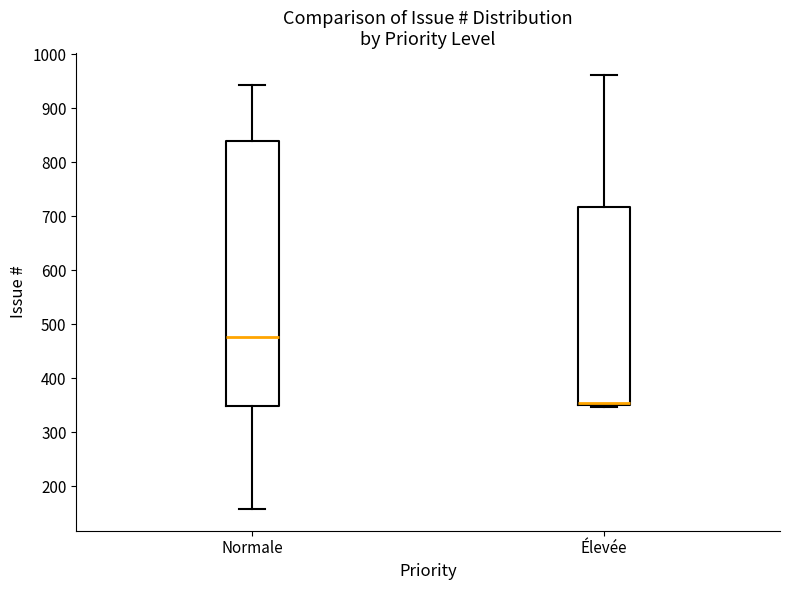

Reading left to right, transcribe this box plot: for each box, give where its median line is, the range the box spans, and where its two whiskers end, as read against the y-axis. The values are not printed on the chart, so give them approximately, as read against the axis.

Normale: median 480, box 350 to 840, whiskers 160 to 940
Élevée: median 350 (drawn on the box's lower edge), box 350 to 720, whiskers 350 (just below the box's lower edge) to 960